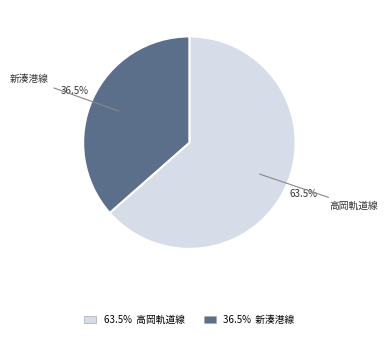

How many slices are in this pie chart?

2